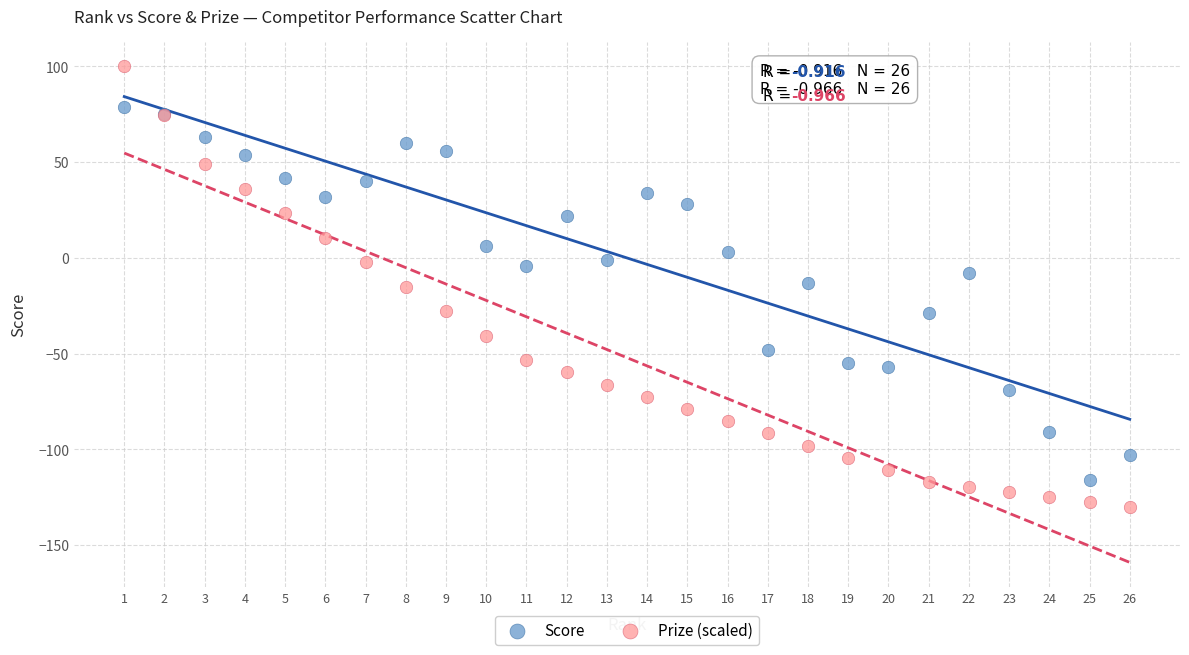

Which series contains the highest Y value?

Prize (scaled)